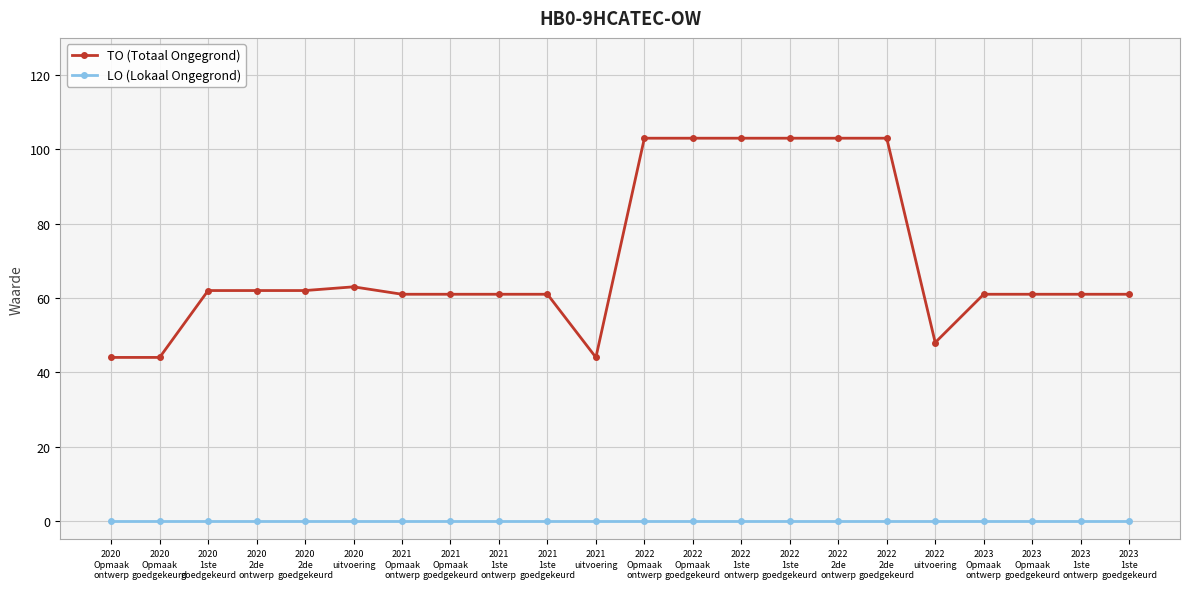

True or false: TO (Totaal Ongegrond) and LO (Lokaal Ongegrond) intersect in this chart.

False